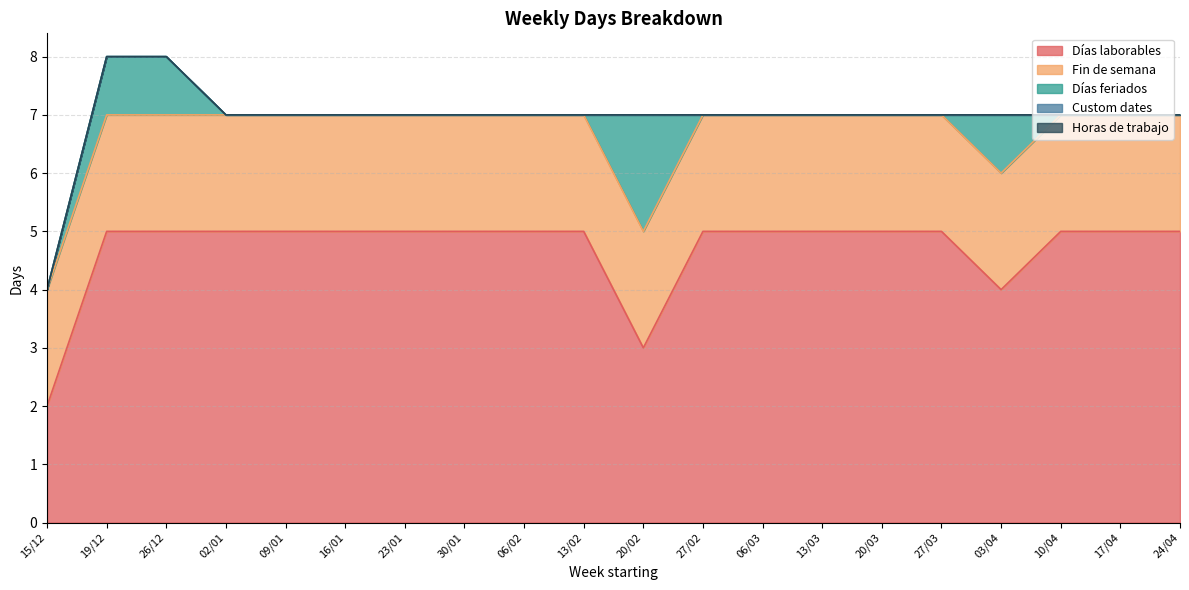

Reading right to left, extract all data points from this chart.

Días laborables: 5	5	5	4	5	5	5	5	5	3	5	5	5	5	5	5	5	5	5	2
Fin de semana: 2	2	2	2	2	2	2	2	2	2	2	2	2	2	2	2	2	2	2	2
Días feriados: 0	0	0	1	0	0	0	0	0	2	0	0	0	0	0	0	0	1	1	0
Custom dates: 0	0	0	0	0	0	0	0	0	0	0	0	0	0	0	0	0	0	0	0
Horas de trabajo: 0	0	0	0	0	0	0	0	0	0	0	0	0	0	0	0	0	0	0	0